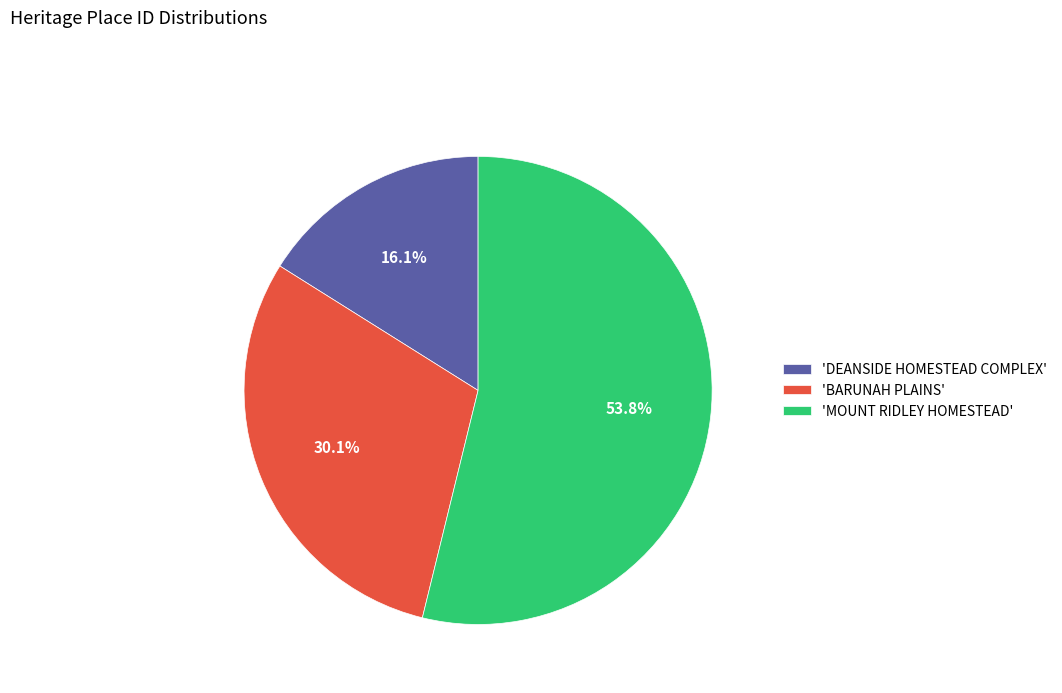

How much of the chart is everything except 'DEANSIDE HOMESTEAD COMPLEX'?

83.9%